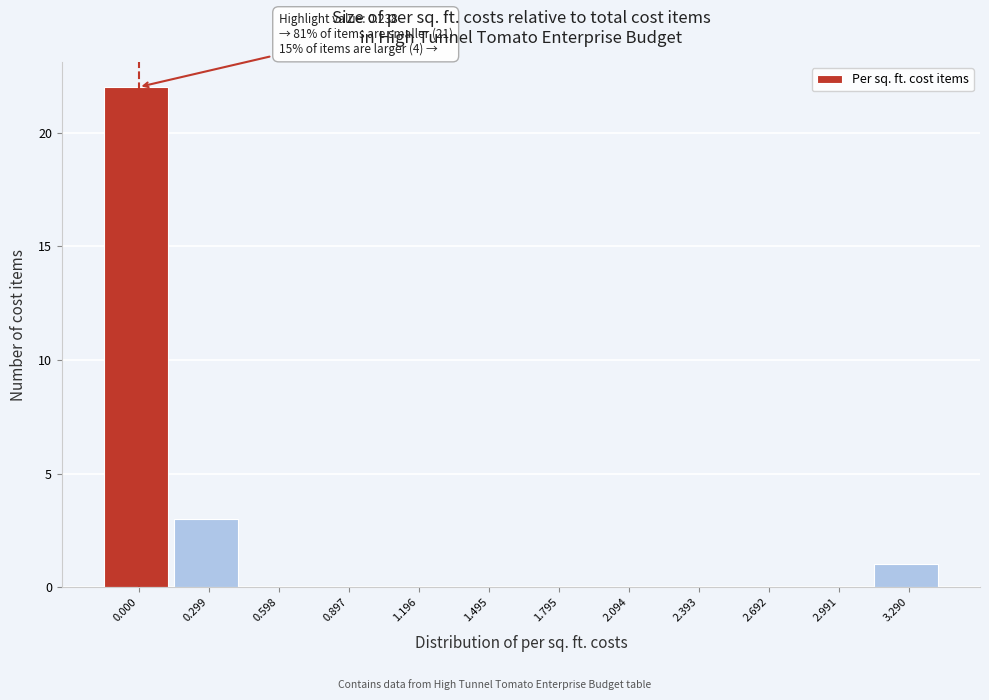

Reading right to left, transcribe all the data shown in this chart.

3.290=1	2.991=0	2.692=0	2.393=0	2.094=0	1.795=0	1.495=0	1.196=0	0.897=0	0.598=0	0.299=3	0.000=22